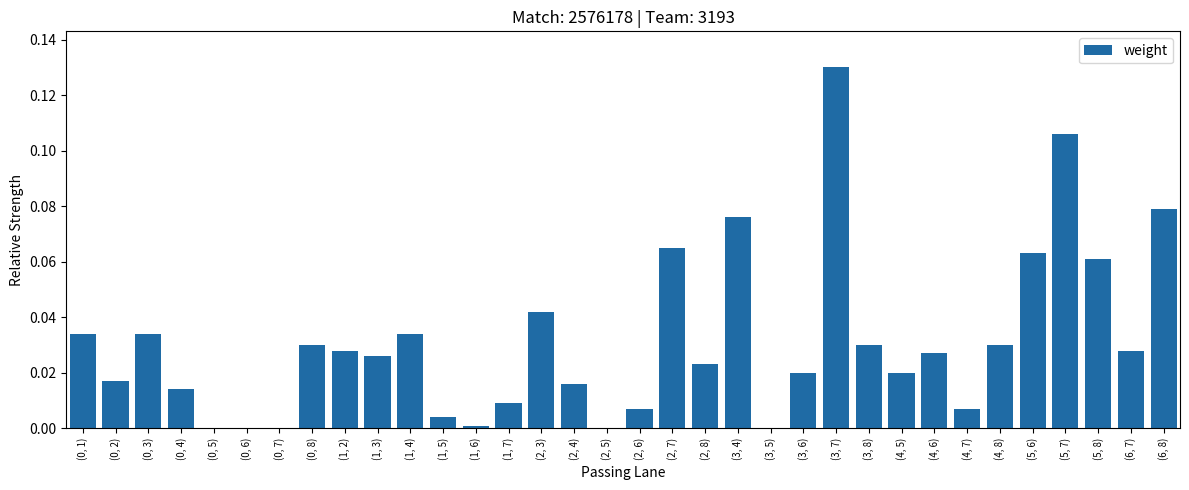

What is the sum of all values?

1.1